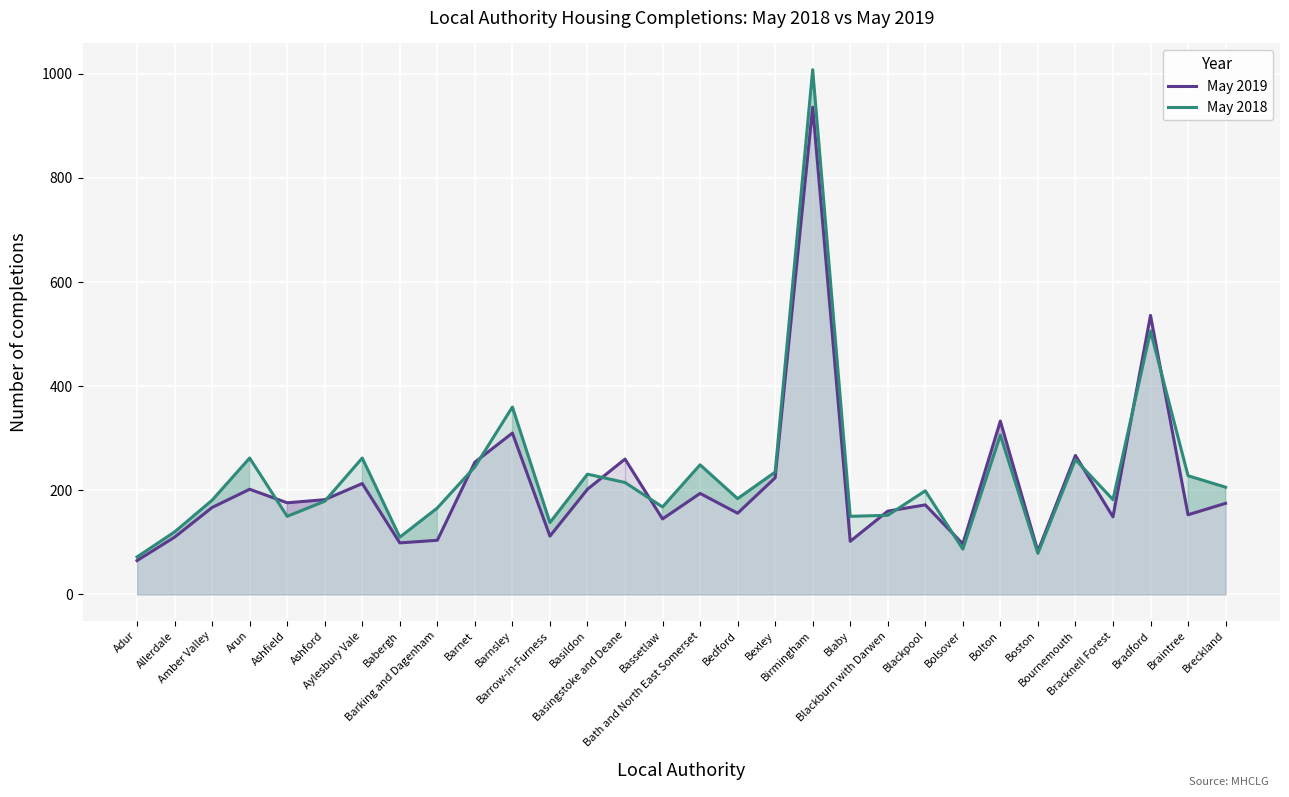

How many times do May 2019 and May 2018 cross each other?

12